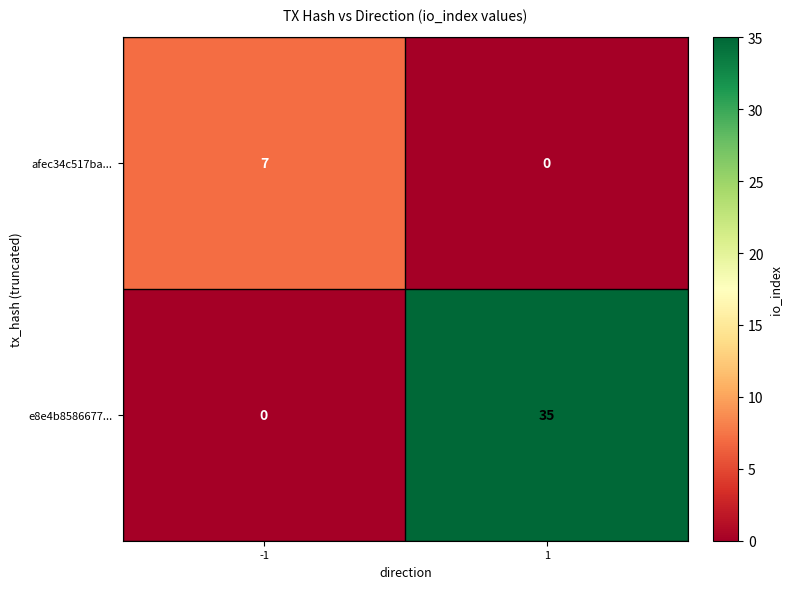

Between -1 and 1, which series saw the biggest shift?

e8e4b8586677...